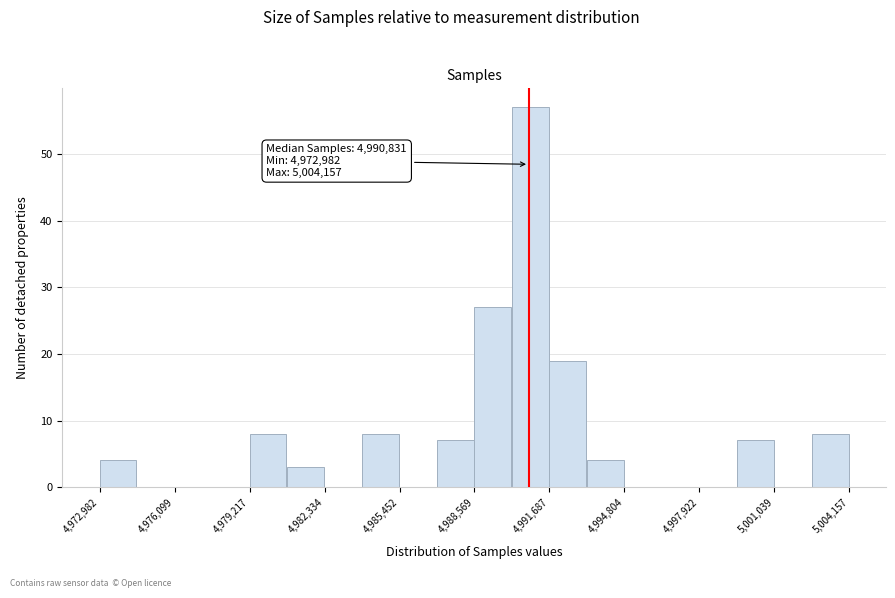

Around what value on the x-axis is the tallest bar? Give the approximate position of its centre, as read against the axis.

4991000